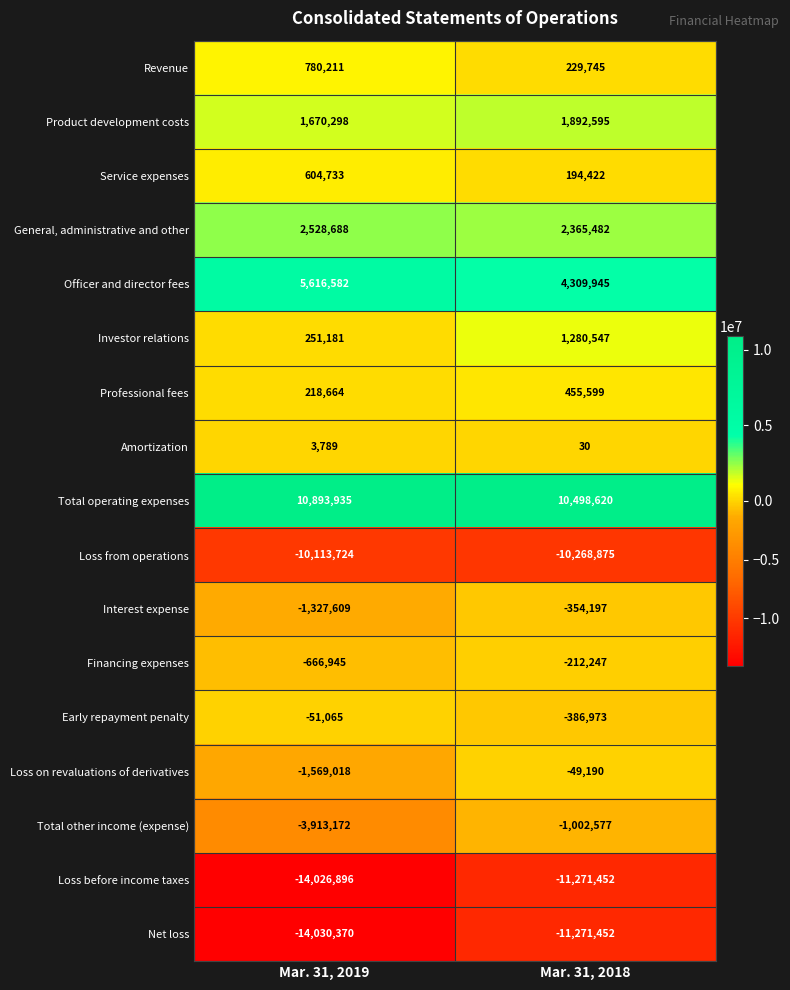

Which series has the largest total across all categories?

Total operating expenses